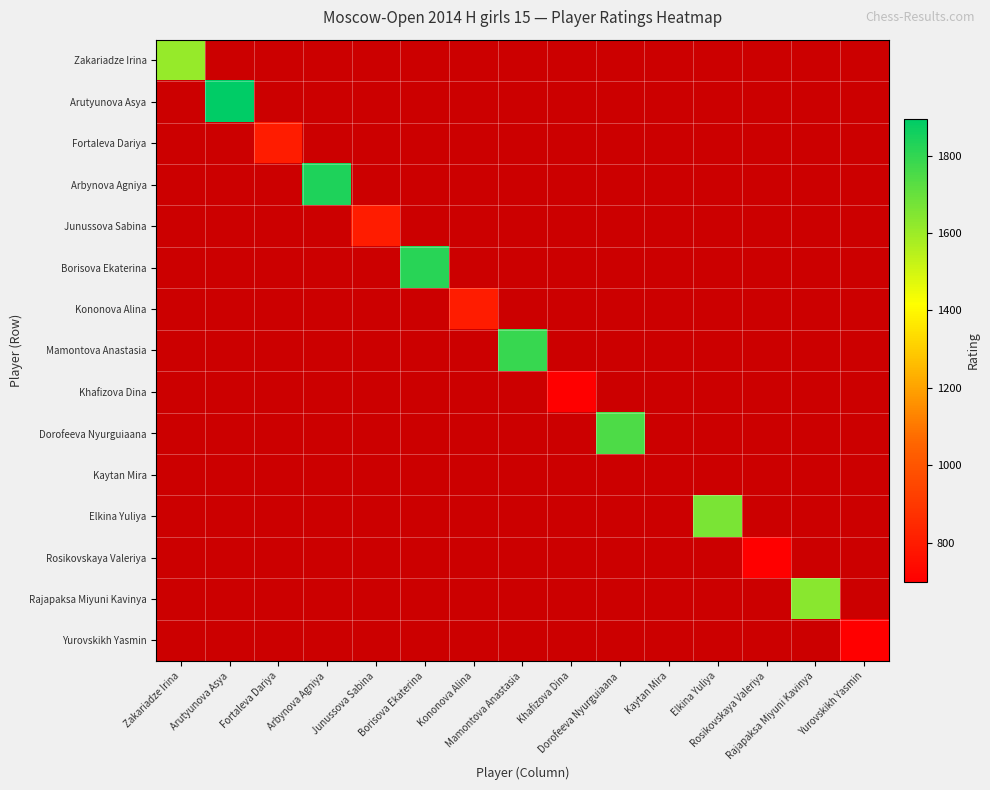

Rank the series at 7 from highest to lowest value.

Mamontova Anastasia, Zakariadze Irina, Arutyunova Asya, Fortaleva Dariya, Arbynova Agniya, Junussova Sabina, Borisova Ekaterina, Kononova Alina, Khafizova Dina, Dorofeeva Nyurguiaana, Kaytan Mira, Elkina Yuliya, Rosikovskaya Valeriya, Rajapaksa Miyuni Kavinya, Yurovskikh Yasmin